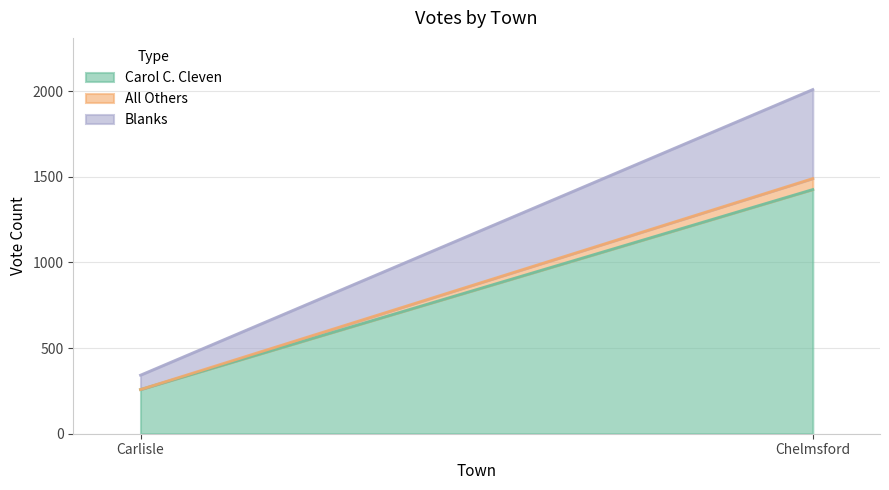

Which has a higher value, Carlisle or Chelmsford?

Chelmsford